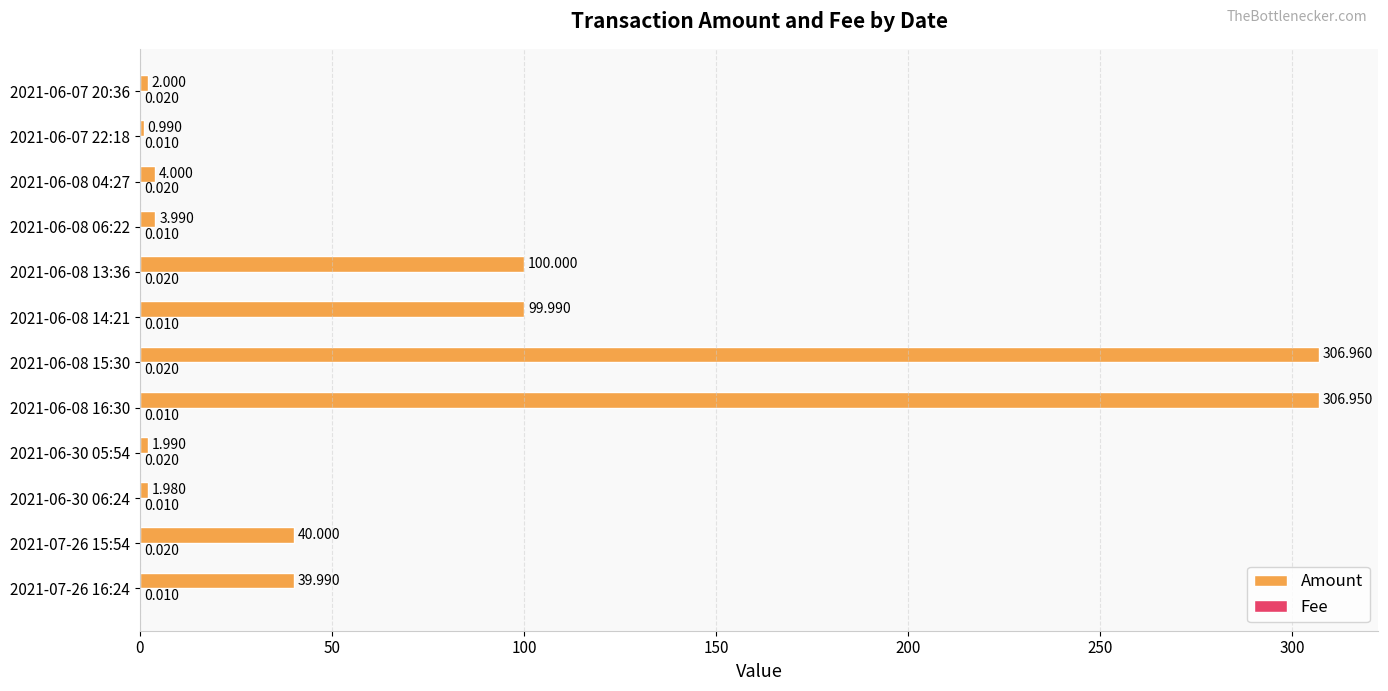

Which series has the largest total across all categories?

Amount